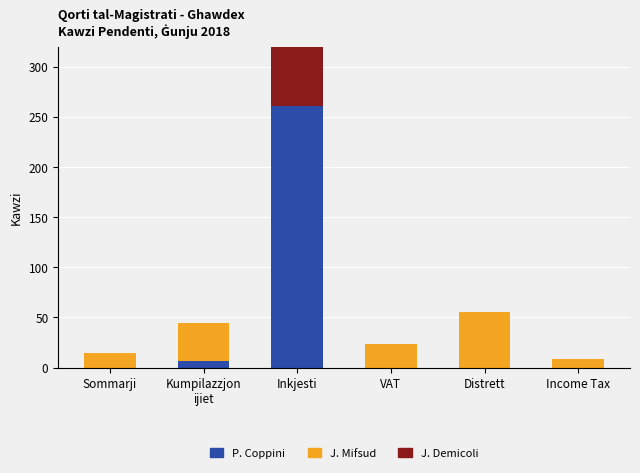

Is the value of J. Demicoli at Sommarji greater than the value of J. Mifsud at Distrett?

No